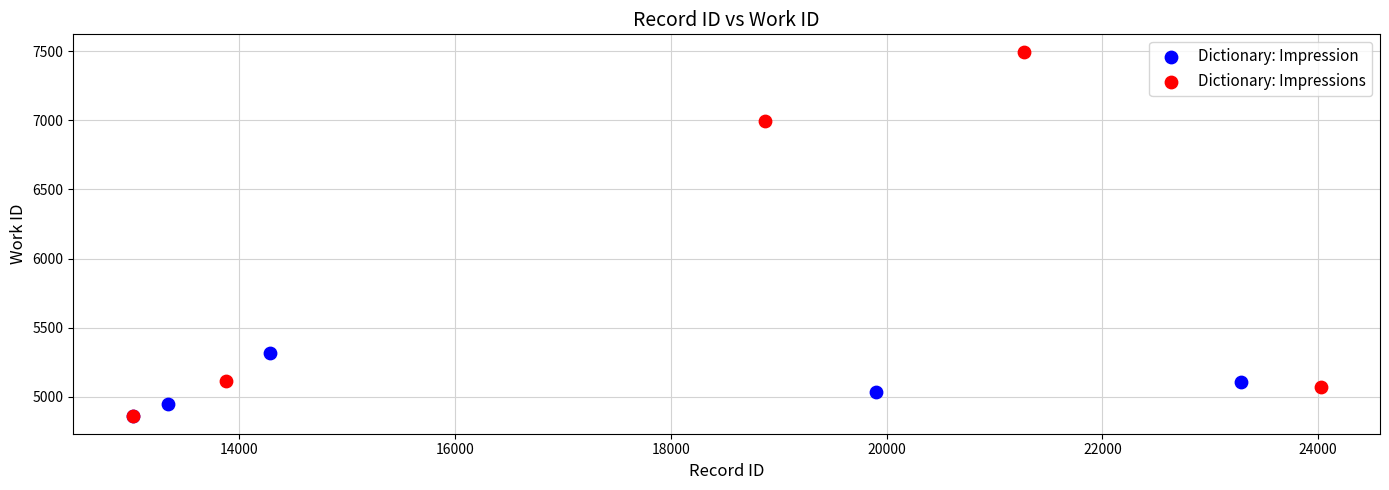

Which series contains the highest Y value?

Dictionary: Impressions